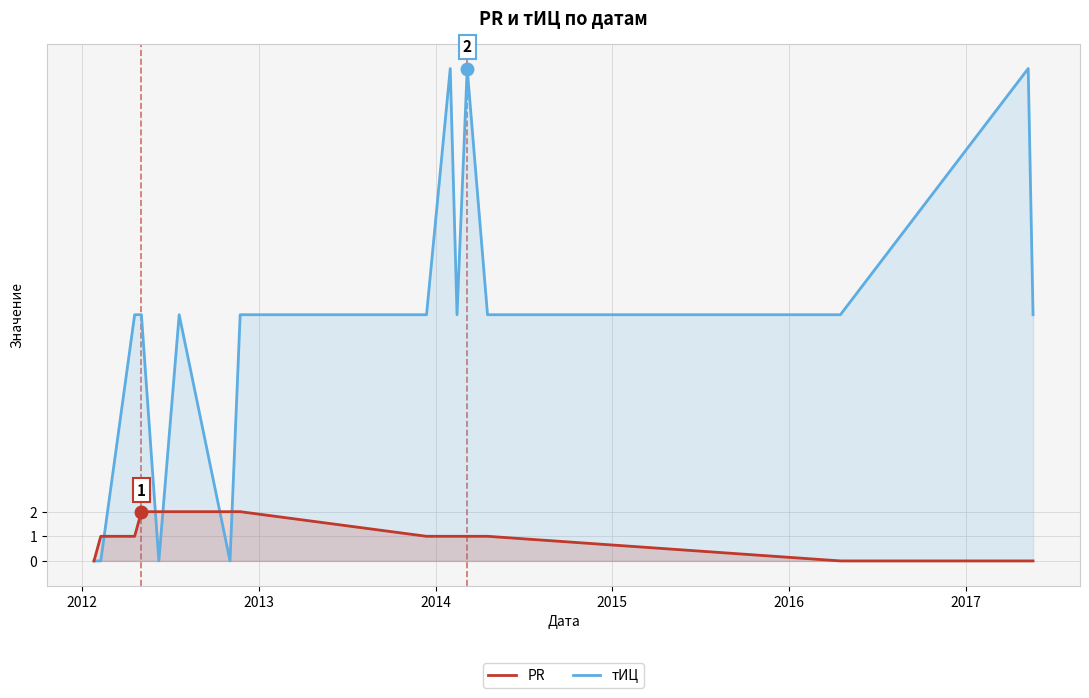

How many positive values does the PR series have?

12